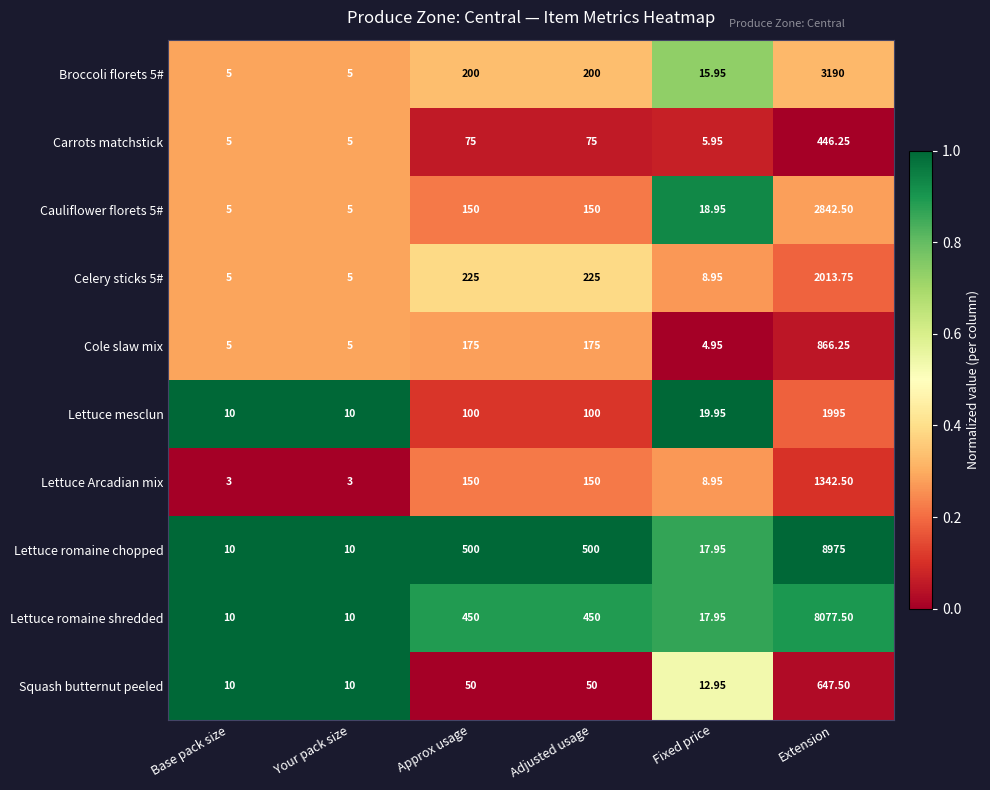

Which series has the widest spread of values?

Lettuce romaine chopped